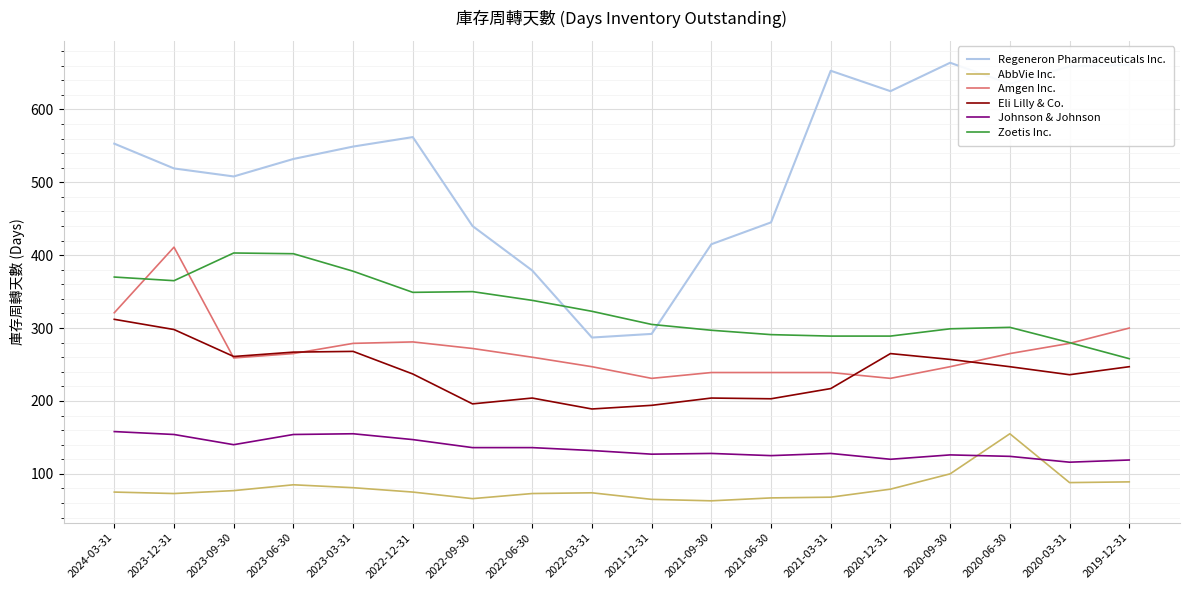

What is the sum of the Zoetis Inc. values at 2021-03-31 and 2020-09-30?

588